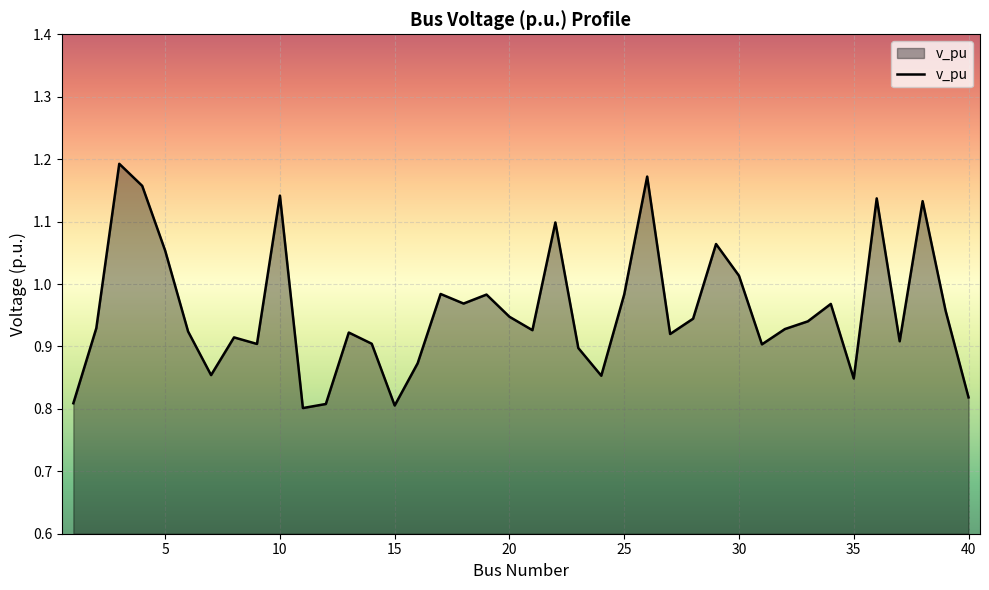

Rank the categories by value from highest to lowest.

3, 26, 4, 10, 36, 38, 22, 29, 5, 30, 17, 25, 19, 18, 34, 39, 20, 28, 33, 2, 32, 21, 6, 13, 27, 8, 37, 14, 9, 31, 23, 16, 7, 24, 35, 40, 1, 12, 15, 11